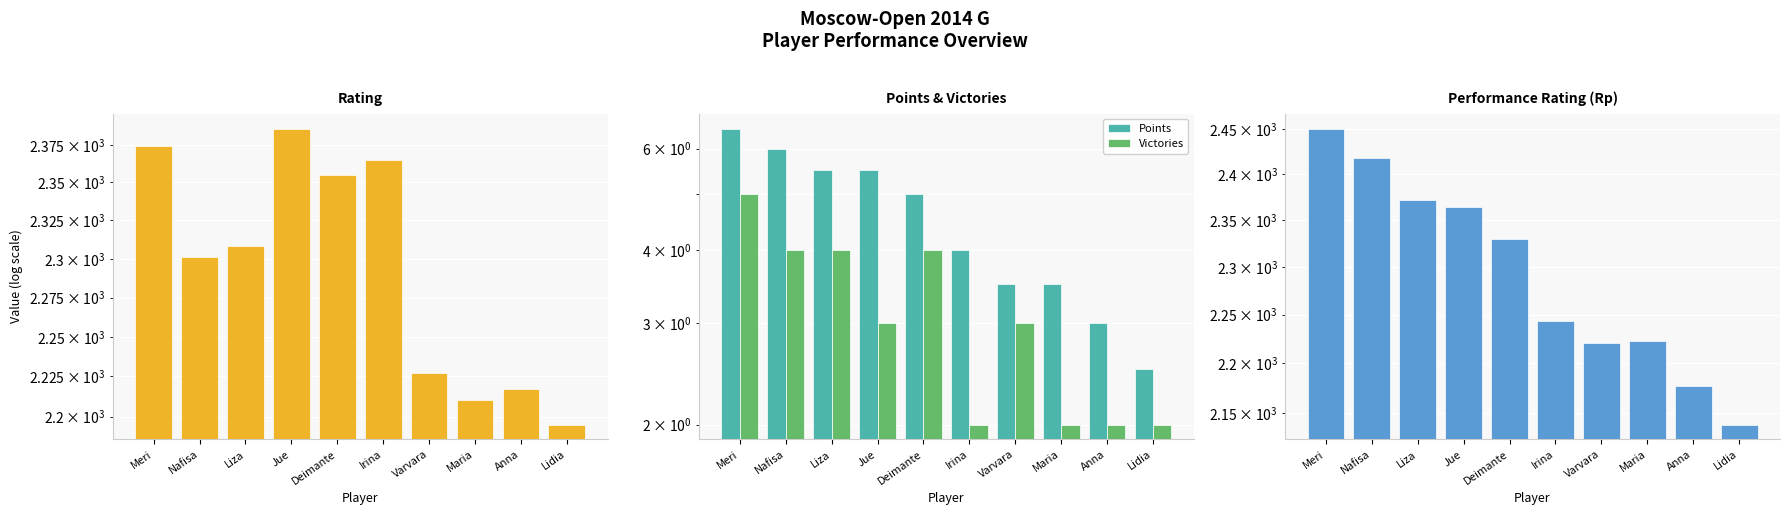

Rank the series at Anna from lowest to highest value.

Victories, Points, Rp, Rating